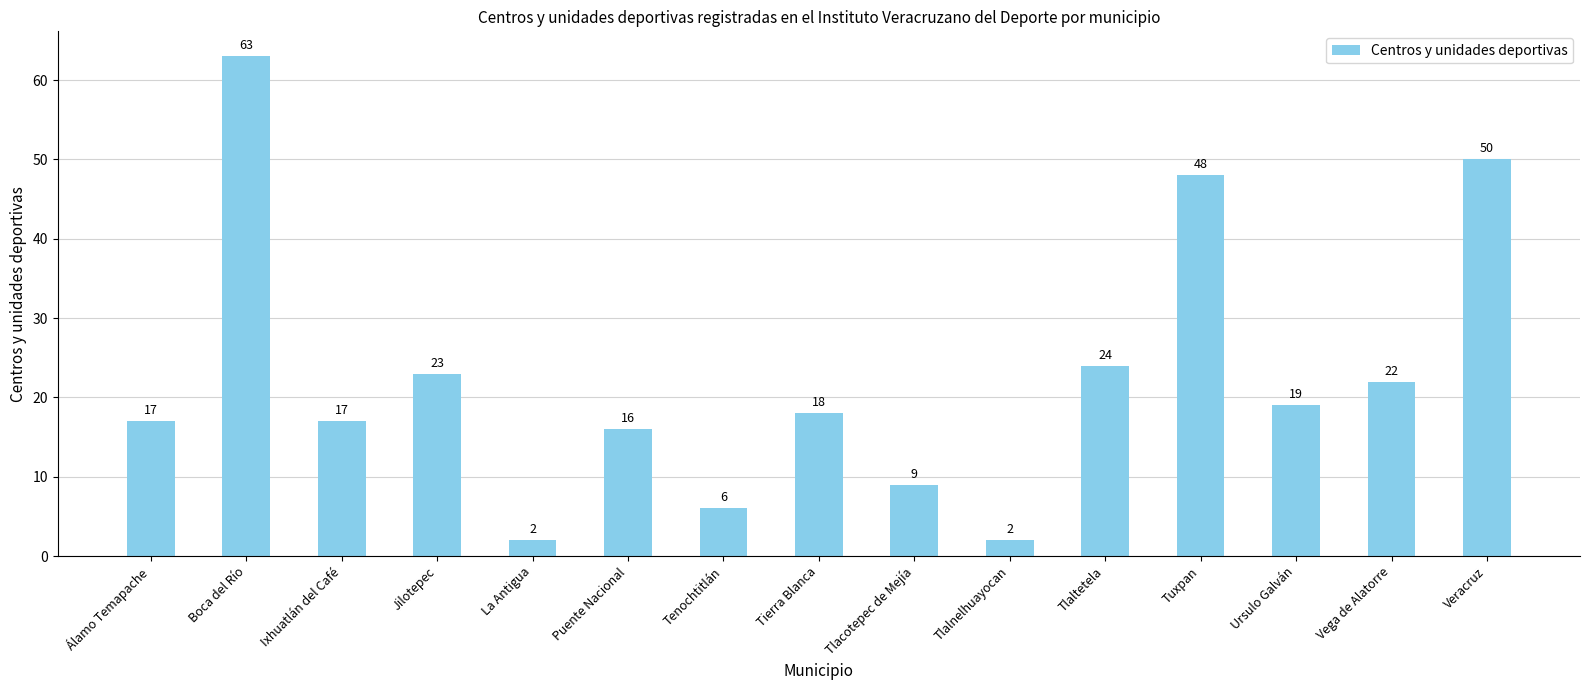

Is it true that the value at Puente Nacional is 6?

False